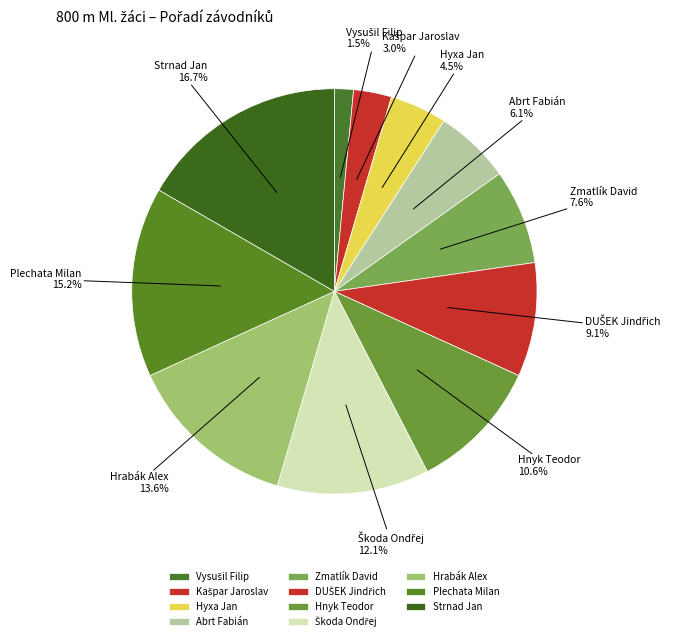

Which category has the biggest portion of the pie?

Strnad Jan